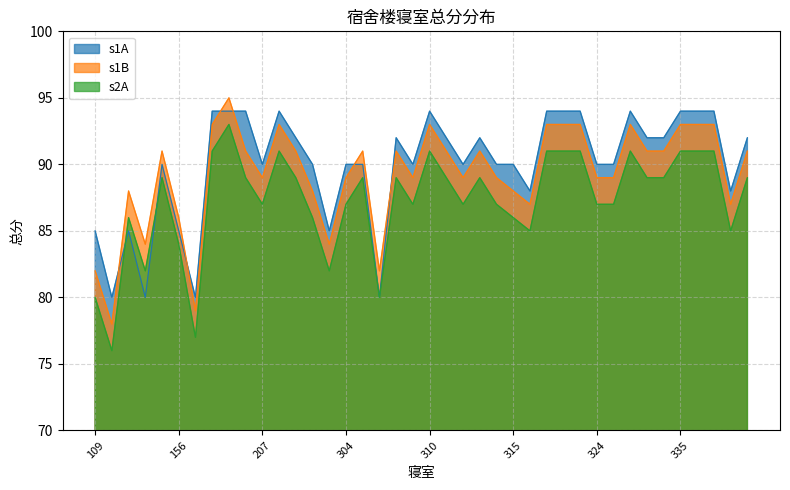

What is the smallest value displayed?

76